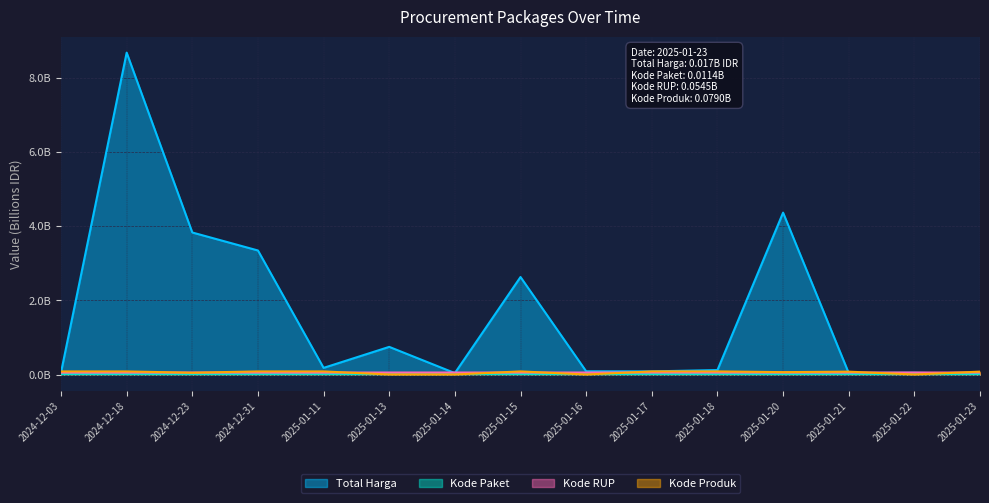

At which label is Kode Produk closest to 0?

2025-01-22